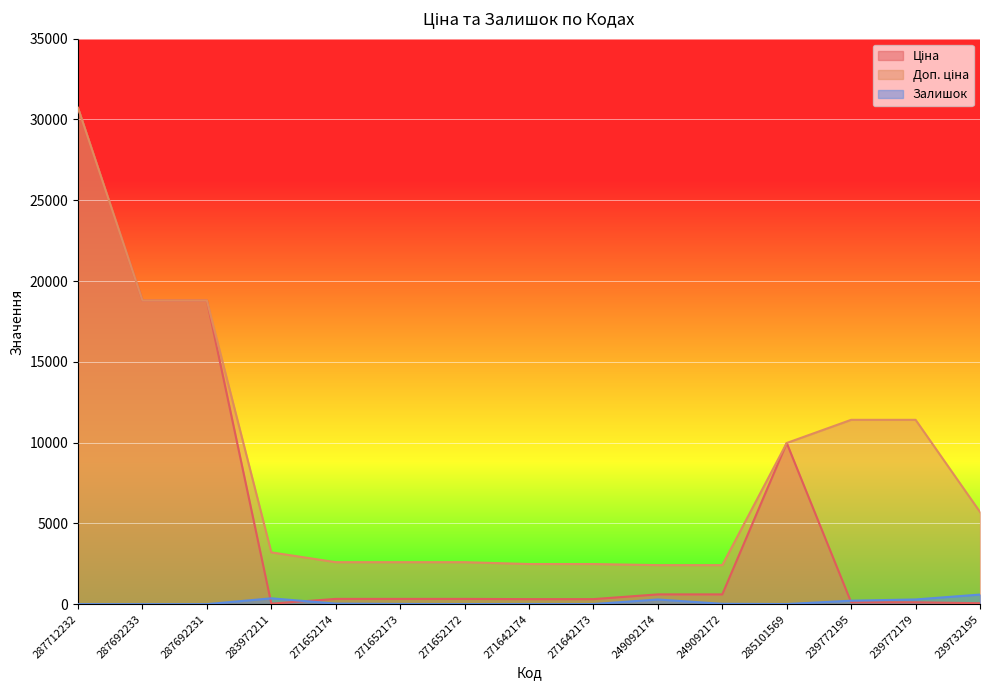

What value does the Ціна series have at 239772195?

114.1